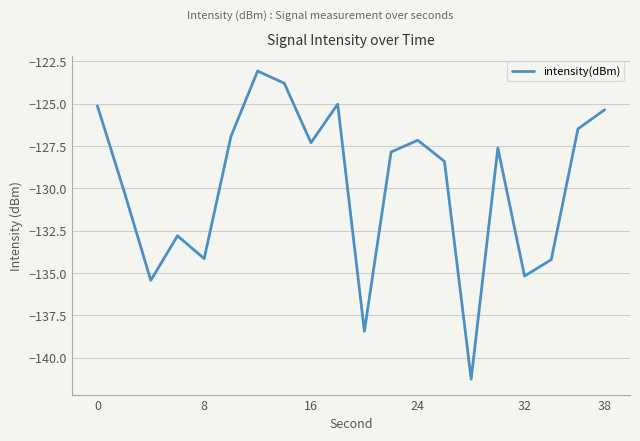

What is the smallest value displayed?

-141.3